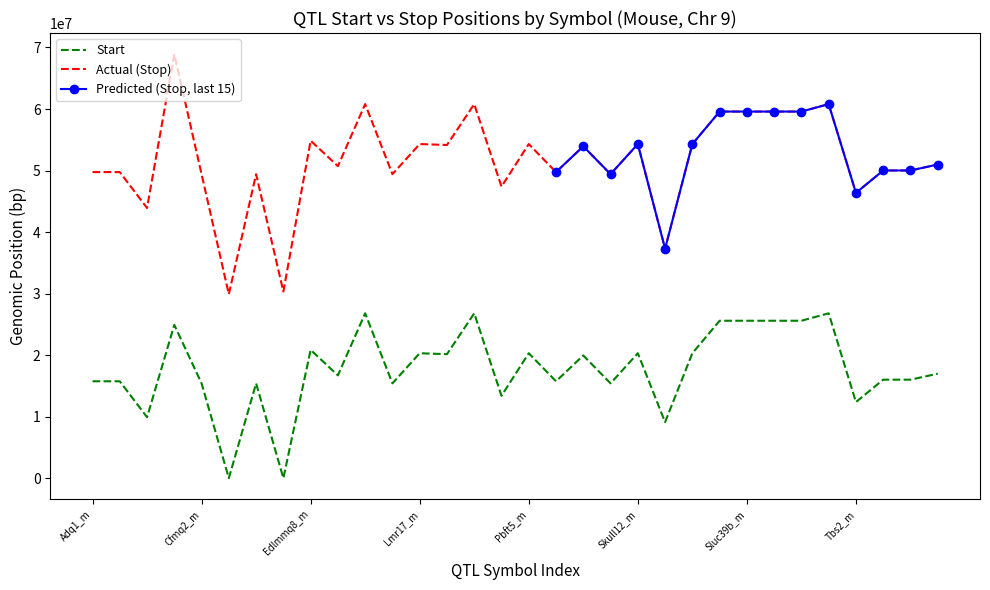

Is this an area chart (filled region under the line)?

No